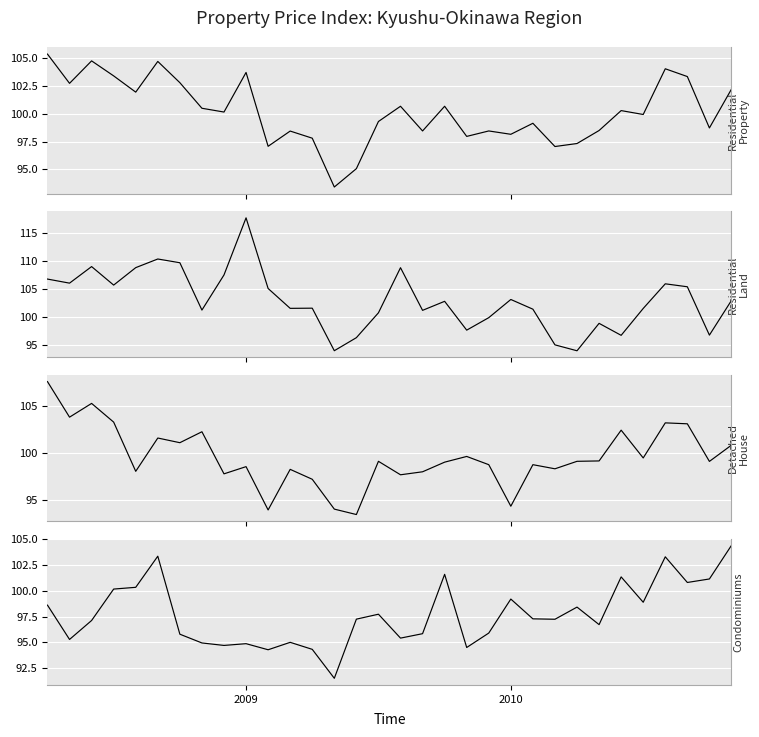

Is the value of Residential Land at 12 greater than the value of Condominiums at 2?

Yes